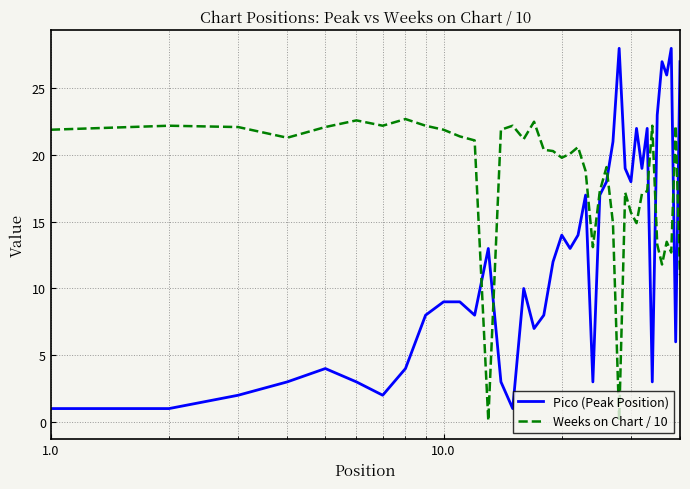

Which series has the largest range (max minus min)?

Pico (Peak Position)